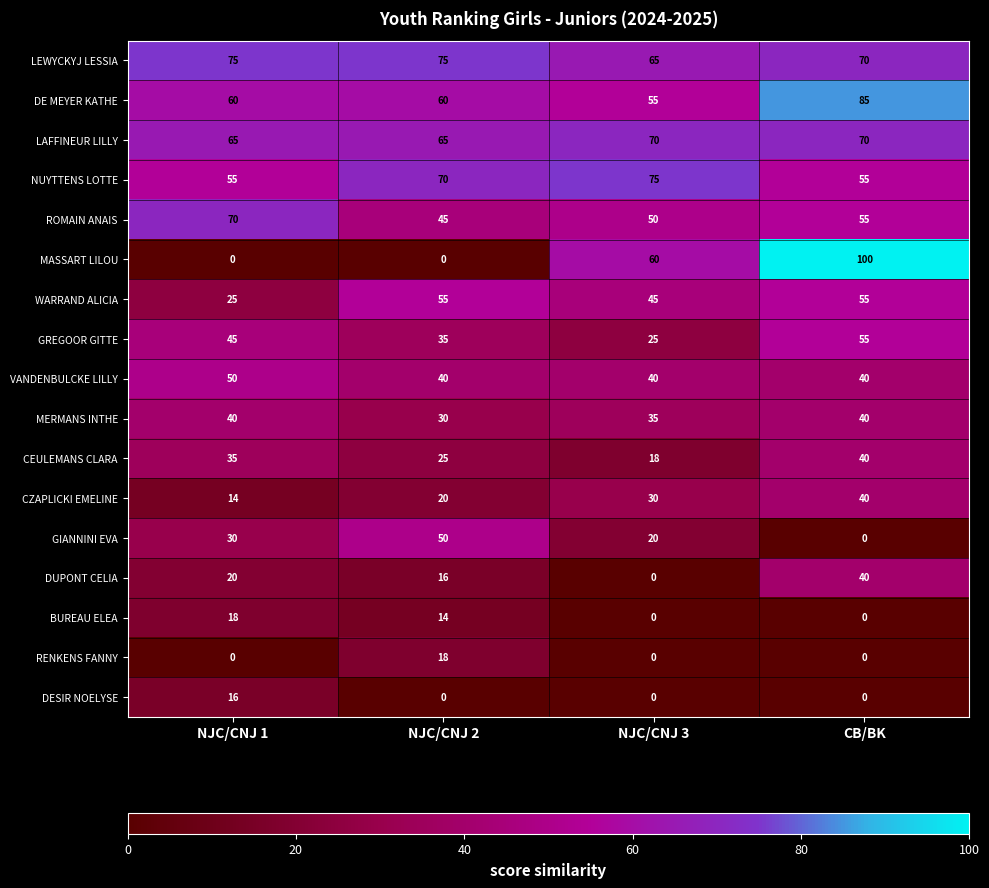

Is the value of DE MEYER KATHE at NJC/CNJ 1 greater than the value of LAFFINEUR LILLY at NJC/CNJ 1?

No